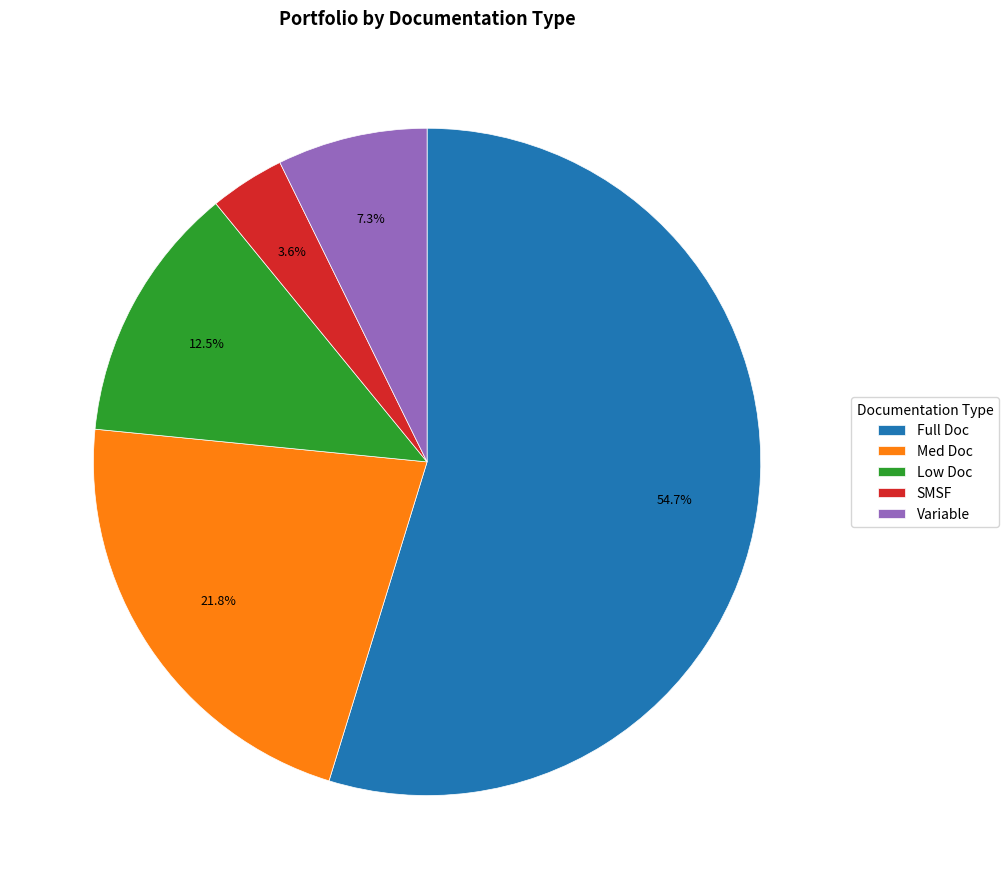

What percentage is the SMSF slice, to the nearest percent?

4%